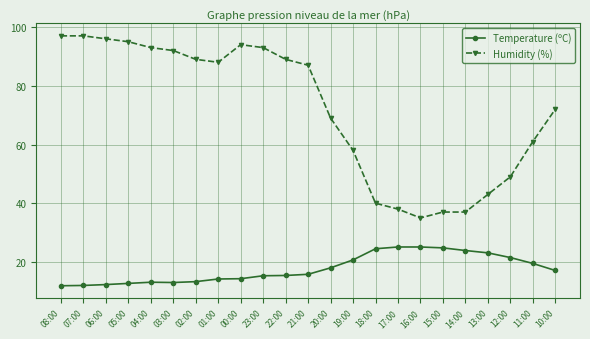

Where is Humidity (%) nearest to the value 66?

20:00